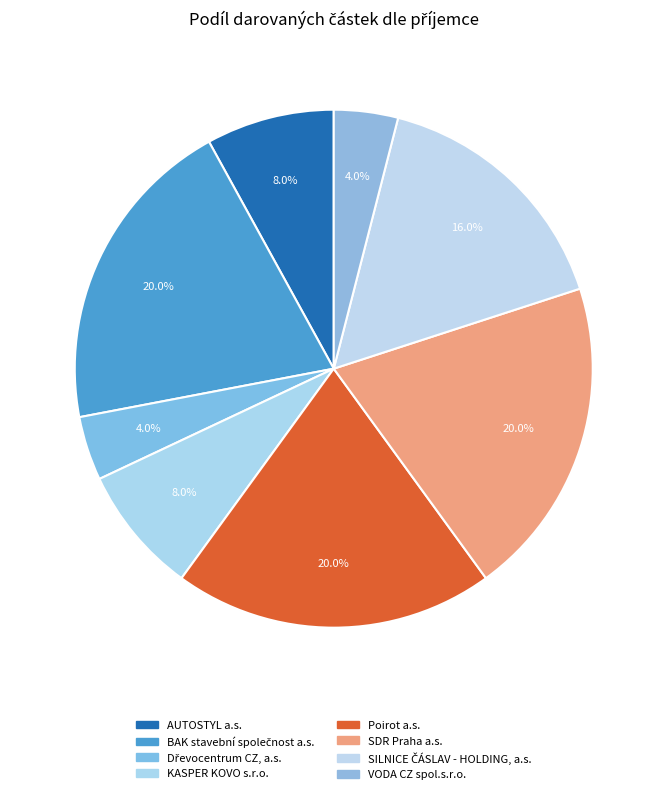

Which slice is the smallest?

Dřevocentrum CZ, a.s.